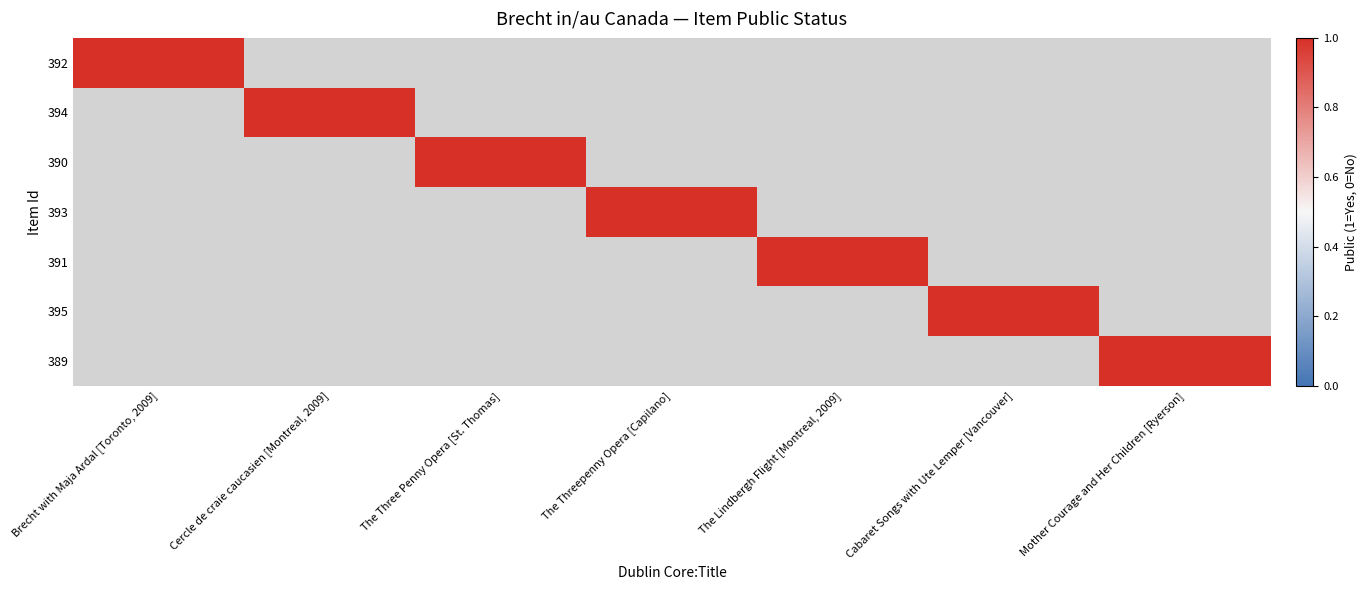

What is the greatest value displayed?

1